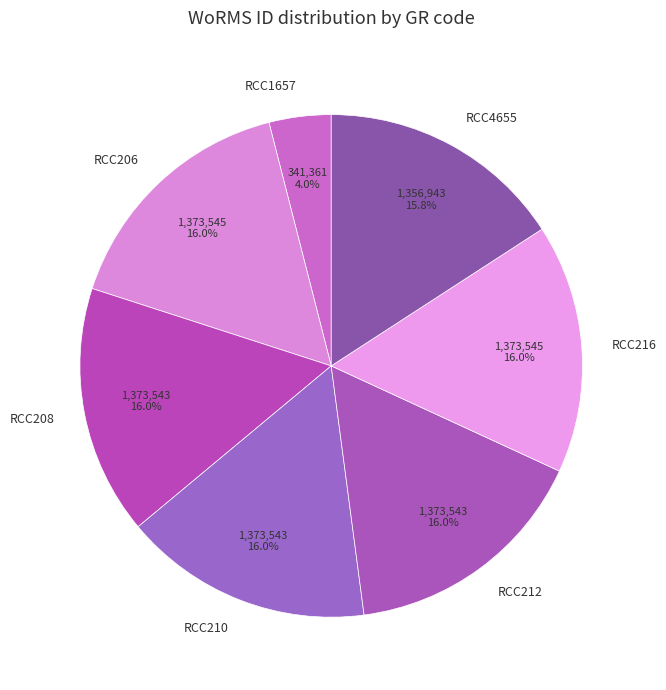

To the nearest percent, what is the difference between the largest and smallest slice percentages?

12%